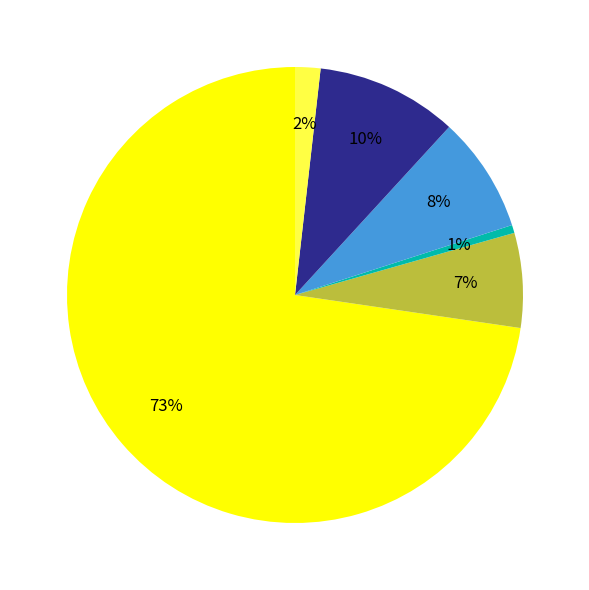

Is there any slice that represents more than half of the pie?

Yes